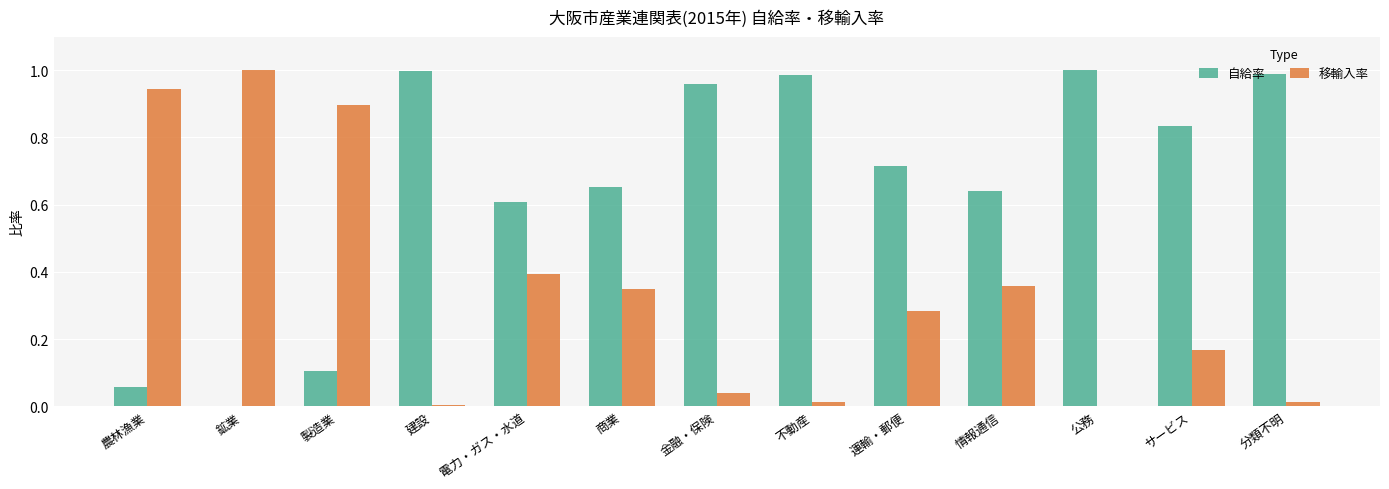

How many categories are shown in the chart?

13